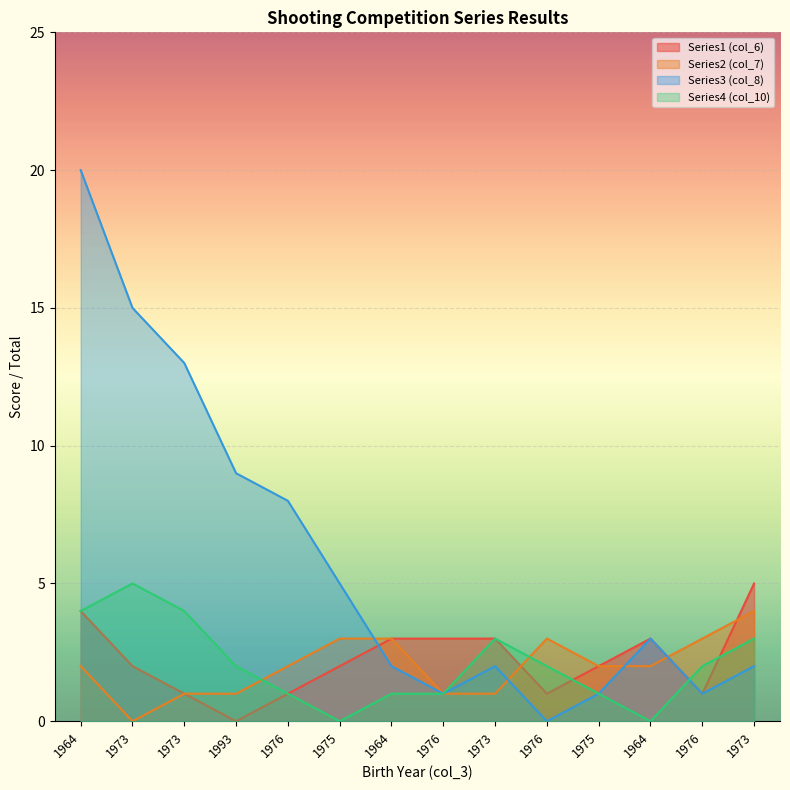

How many lines are shown in the chart?

4